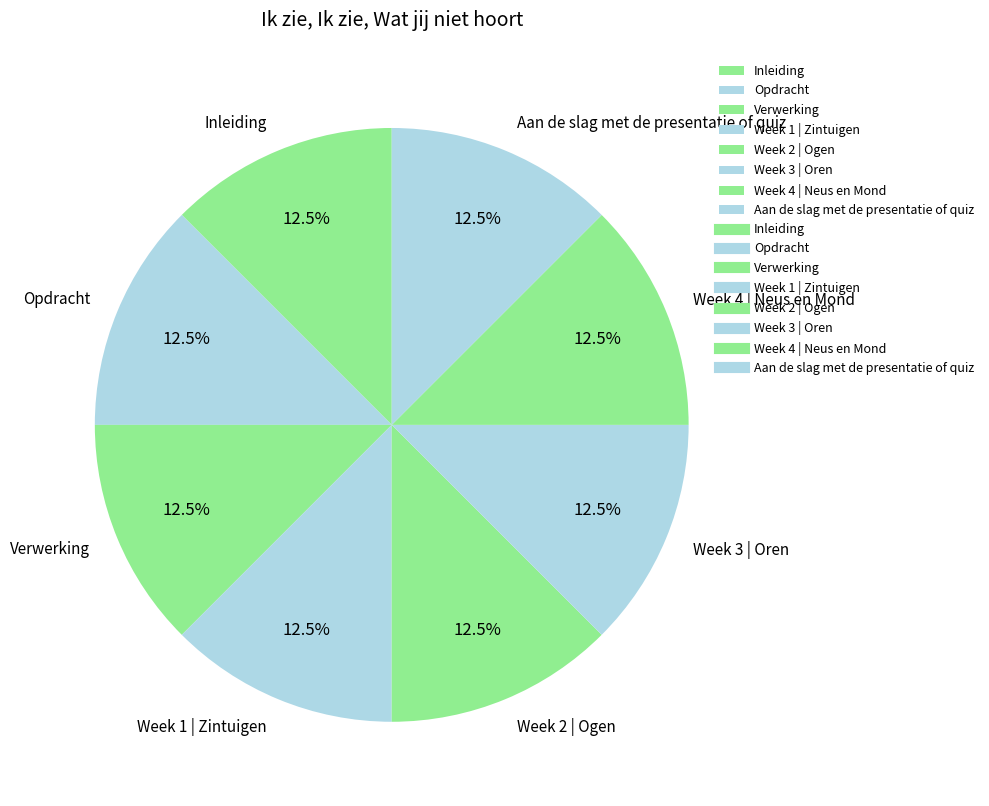

What portion of the pie excludes Week 4 | Neus en Mond?

87.5%